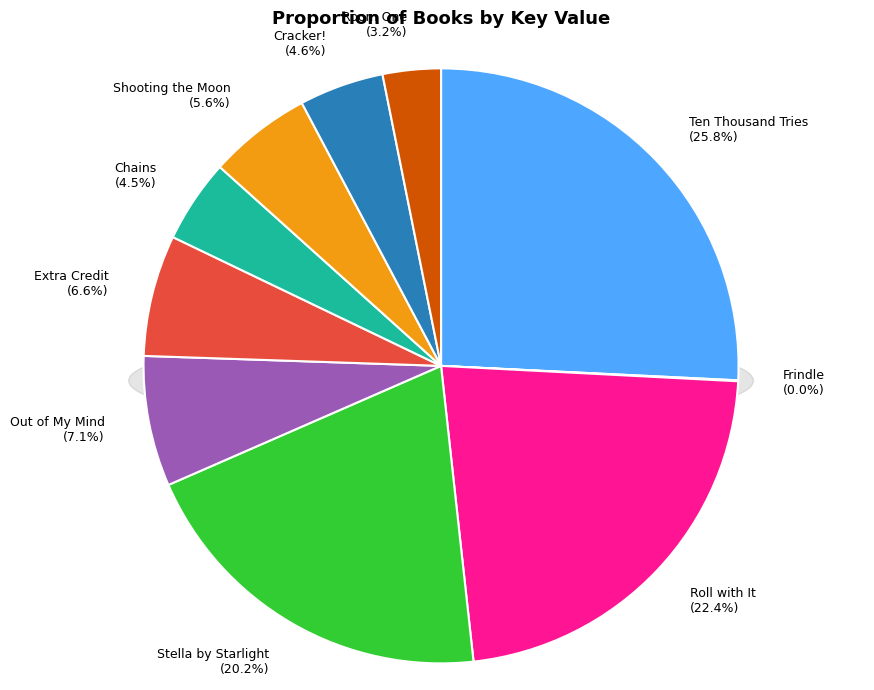

To the nearest percent, what is the difference between the largest and smallest slice percentages?

26%